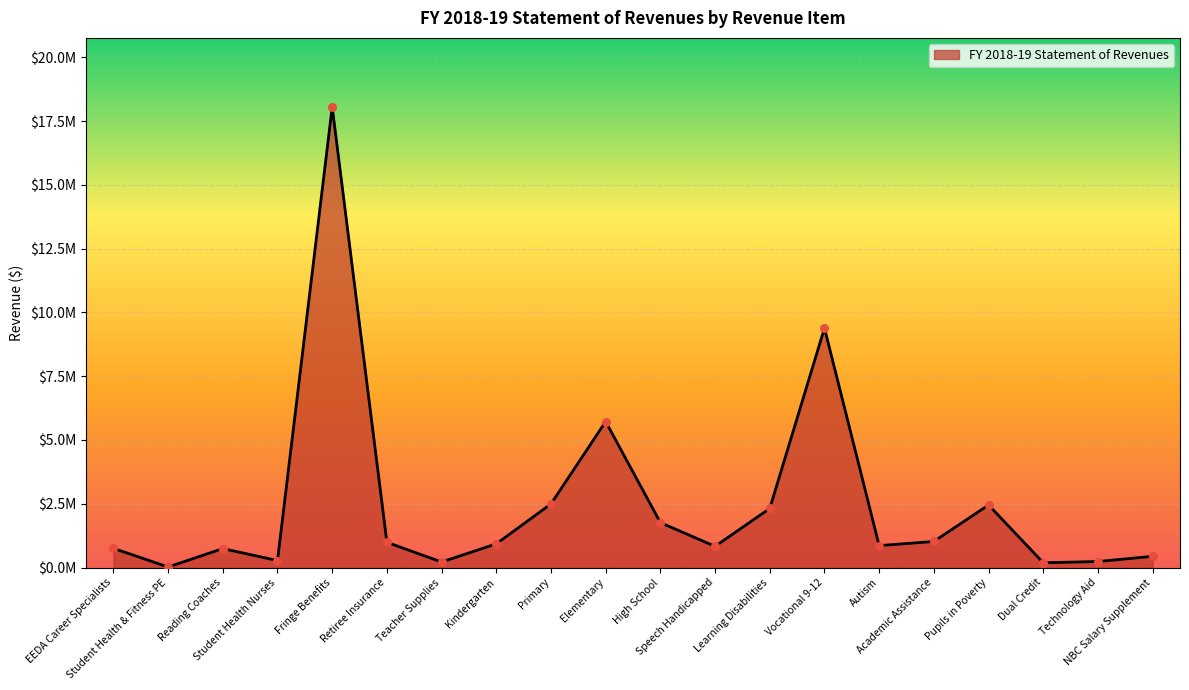

What is the change in value from Reading Coaches to Elementary?

+4977429